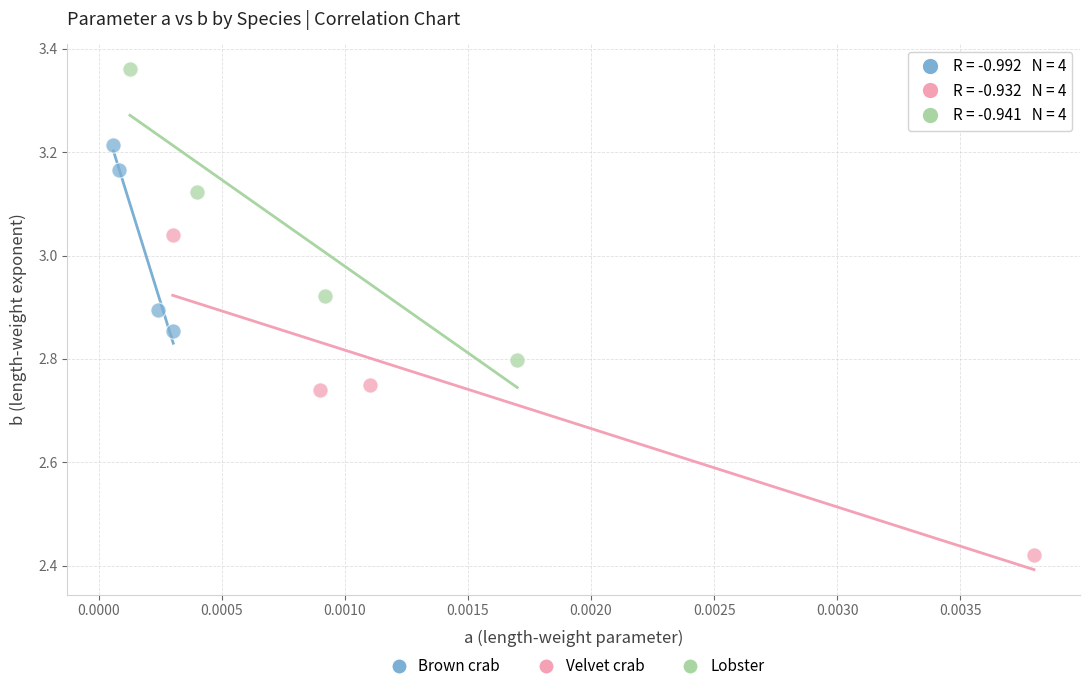

Which series contains the lowest Y value?

Velvet crab